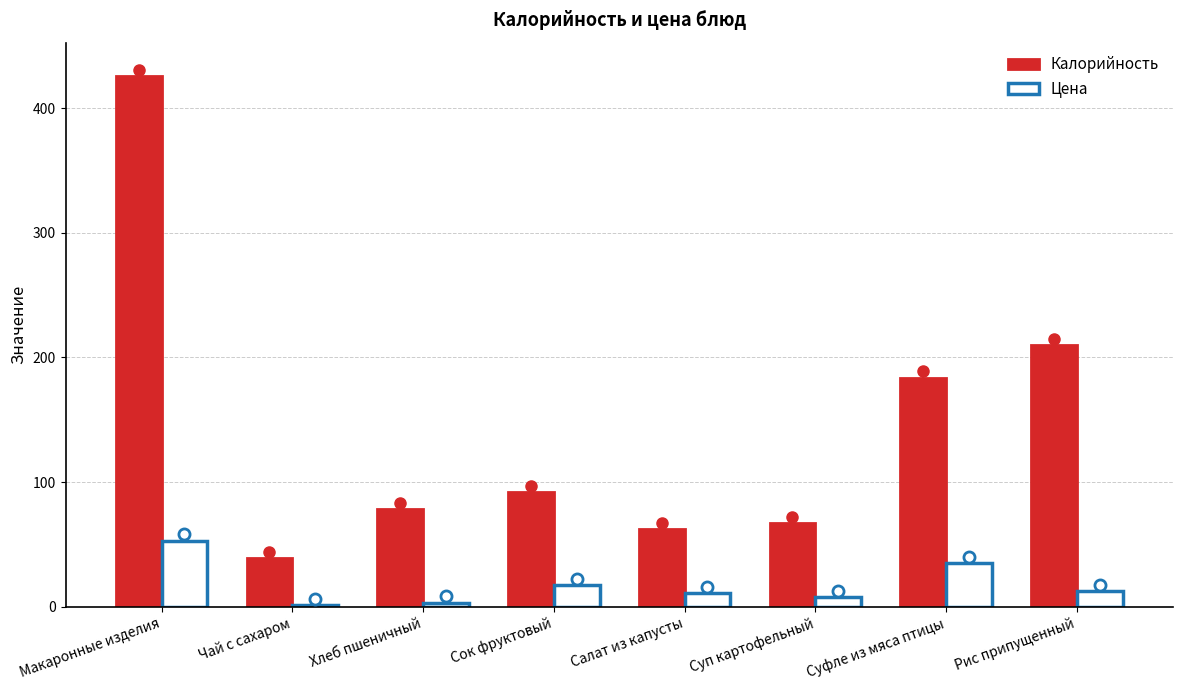

What is the total value across all series at Рис припущенный?

222.4